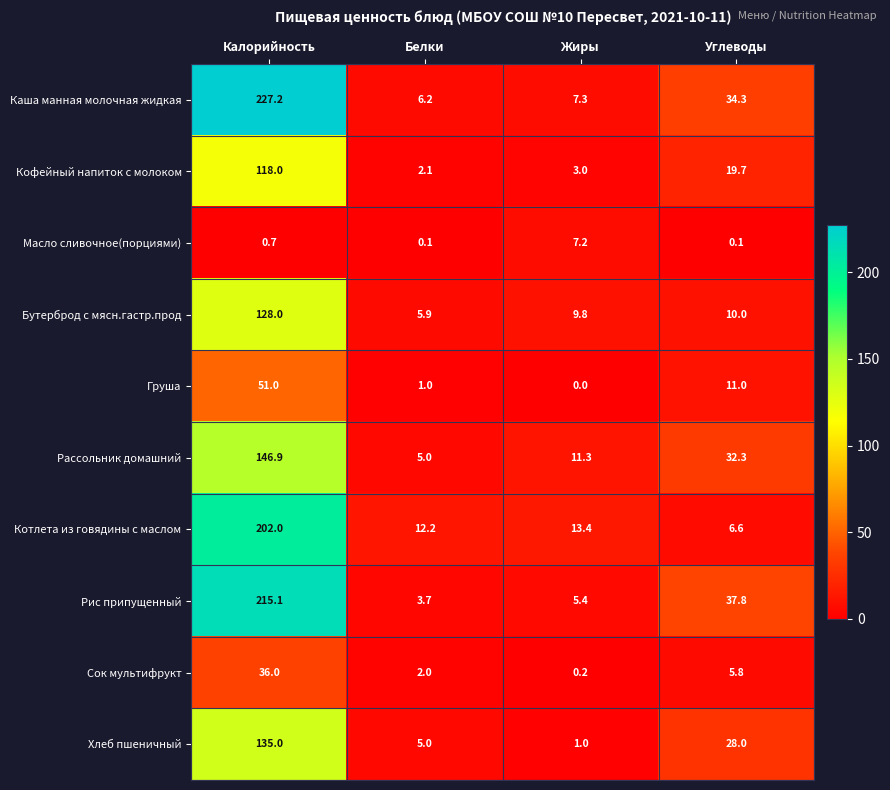

What is the average value of the Масло сливочное(порциями) series?

2.0